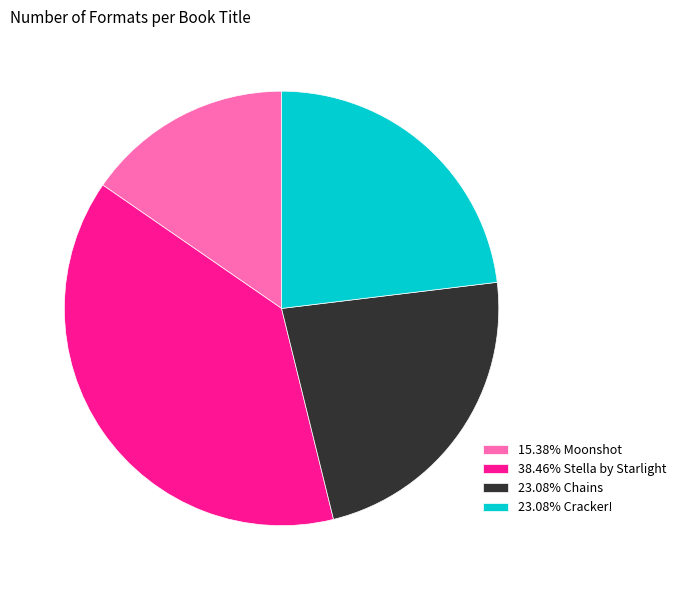

Combined, do 15.38% Moonshot and 38.46% Stella by Starlight account for over 50%?

Yes